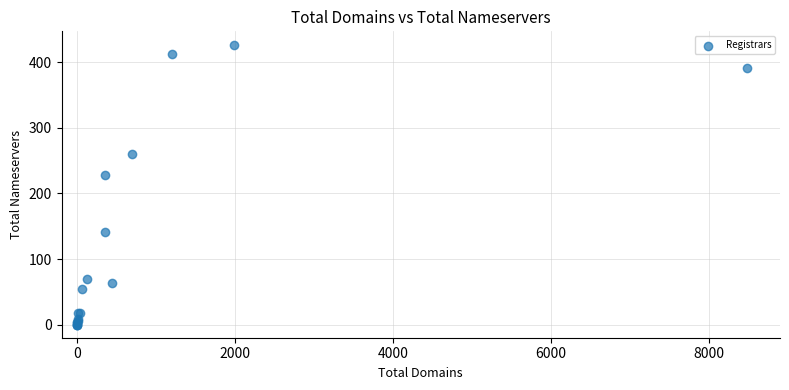

What Y value in the scatter plot is closest to 213?

228